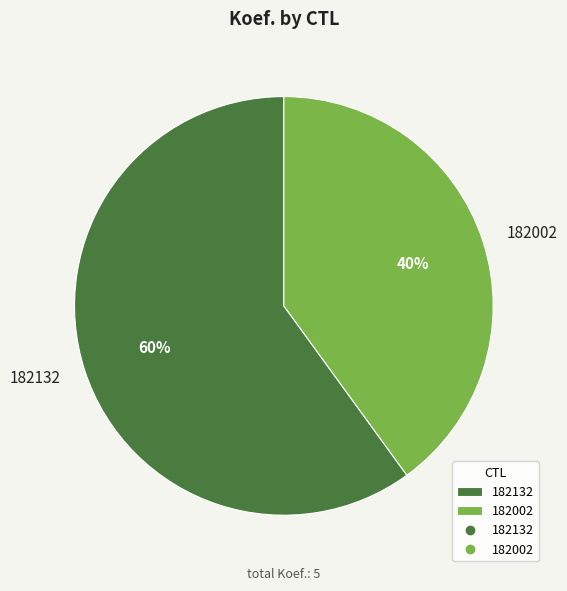

Is there a majority slice in this chart?

Yes